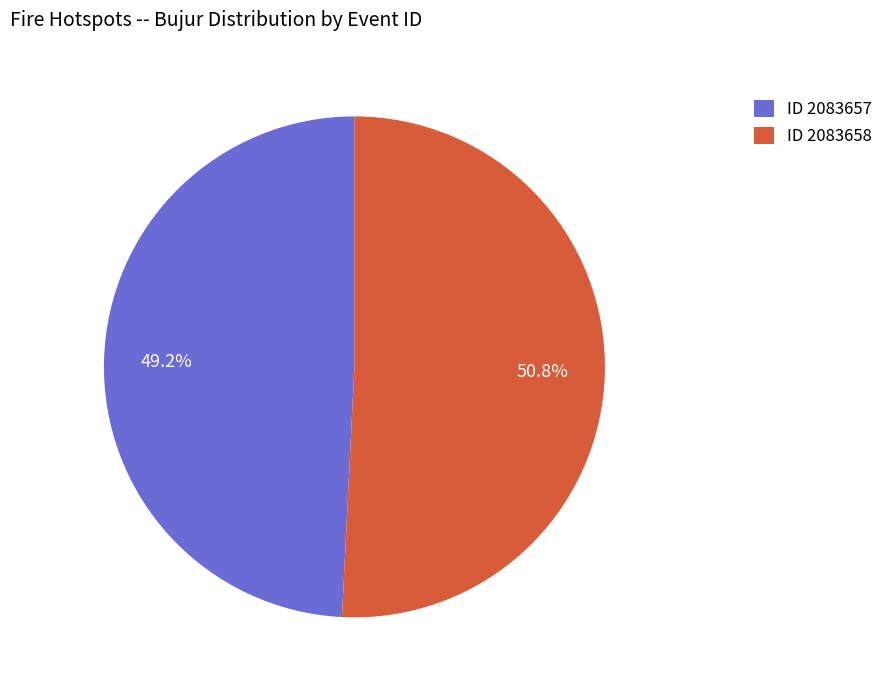

How many segments does this pie chart have?

2